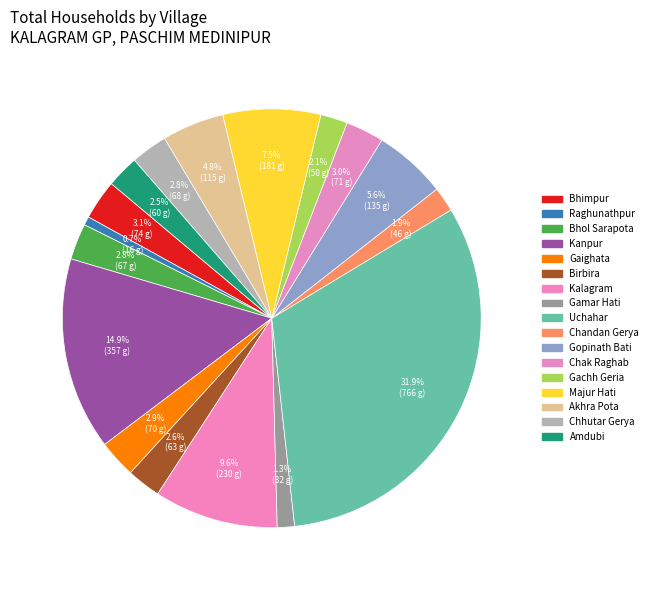

What is the smallest slice in the pie chart?

Raghunathpur